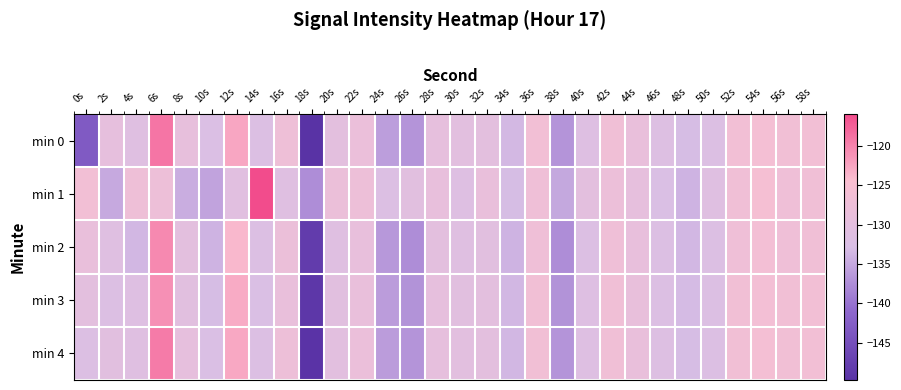

Reading right to left, extract all data points from this chart.

min 0: 58s=-126.3	56s=-126.4	54s=-125.9	52s=-126.3	50s=-131.9	48s=-133.0	46s=-131.7	44s=-128.6	42s=-126.6	40s=-131.4	38s=-136.9	36s=-126.3	34s=-133.4	32s=-130.0	30s=-130.2	28s=-129.3	26s=-136.9	24s=-135.9	22s=-128.1	20s=-130.1	18s=-149.7	16s=-127.3	14s=-131.9	12s=-122.6	10s=-132.3	8s=-129.3	6s=-119.0	4s=-131.0	2s=-129.4	0s=-143.2
min 1: 58s=-126.9	56s=-127.1	54s=-125.5	52s=-126.8	50s=-131.2	48s=-134.0	46s=-132.5	44s=-129.3	42s=-127.8	40s=-130.0	38s=-135.0	36s=-127.0	34s=-133.0	32s=-128.5	30s=-131.5	28s=-129.0	26s=-130.5	24s=-132.0	22s=-127.5	20s=-128.0	18s=-137.5	16s=-131.1	14s=-116.0	12s=-130.6	10s=-135.4	8s=-134.5	6s=-127.7	4s=-127.2	2s=-134.8	0s=-126.3
min 2: 58s=-126.8	56s=-127.0	54s=-126.0	52s=-127.0	50s=-132.0	48s=-133.5	46s=-132.0	44s=-129.0	42s=-127.0	40s=-132.0	38s=-137.5	36s=-127.0	34s=-134.0	32s=-130.5	30s=-131.0	28s=-130.0	26s=-137.5	24s=-136.5	22s=-129.0	20s=-131.0	18s=-148.0	16s=-128.0	14s=-132.0	12s=-124.0	10s=-134.0	8s=-130.0	6s=-120.5	4s=-133.5	2s=-131.0	0s=-128.5
min 3: 58s=-126.3	56s=-126.5	54s=-126.0	52s=-126.5	50s=-132.0	48s=-133.2	46s=-131.8	44s=-128.8	42s=-126.8	40s=-131.5	38s=-137.0	36s=-126.5	34s=-133.5	32s=-130.2	30s=-130.5	28s=-129.5	26s=-137.0	24s=-136.0	22s=-128.5	20s=-130.5	18s=-149.0	16s=-128.5	14s=-132.5	12s=-123.0	10s=-133.0	8s=-130.5	6s=-121.0	4s=-131.5	2s=-132.0	0s=-130.0
min 4: 58s=-126.3	56s=-126.4	54s=-125.9	52s=-126.4	50s=-131.9	48s=-133.1	46s=-131.7	44s=-128.6	42s=-126.7	40s=-131.4	38s=-136.9	36s=-126.4	34s=-133.5	32s=-130.1	30s=-130.3	28s=-129.4	26s=-136.9	24s=-136.0	22s=-128.2	20s=-130.3	18s=-149.5	16s=-127.5	14s=-132.0	12s=-122.8	10s=-132.5	8s=-129.5	6s=-119.5	4s=-131.0	2s=-130.5	0s=-132.0